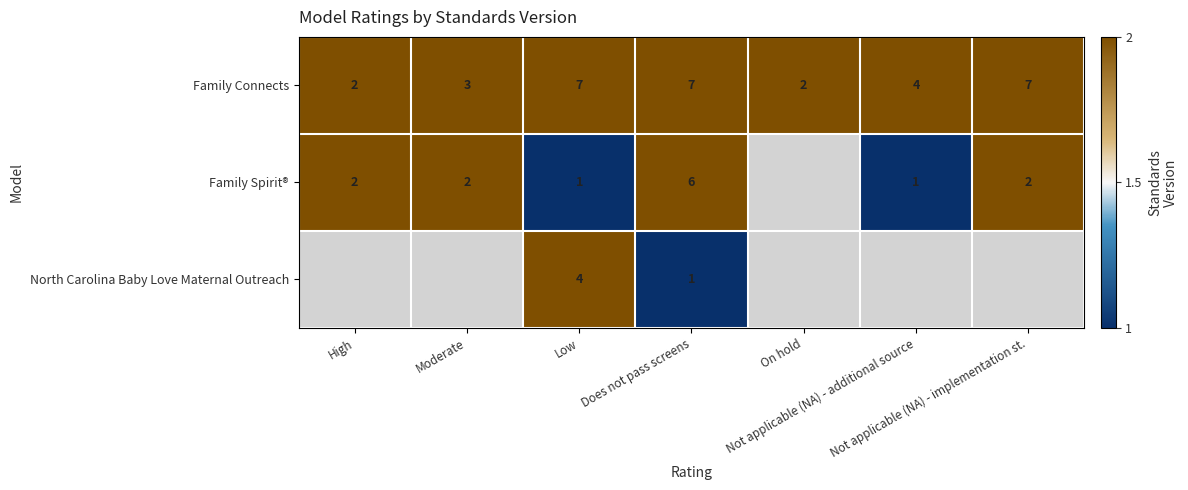

Count the Family Connects values in the range 2 to 7.

7